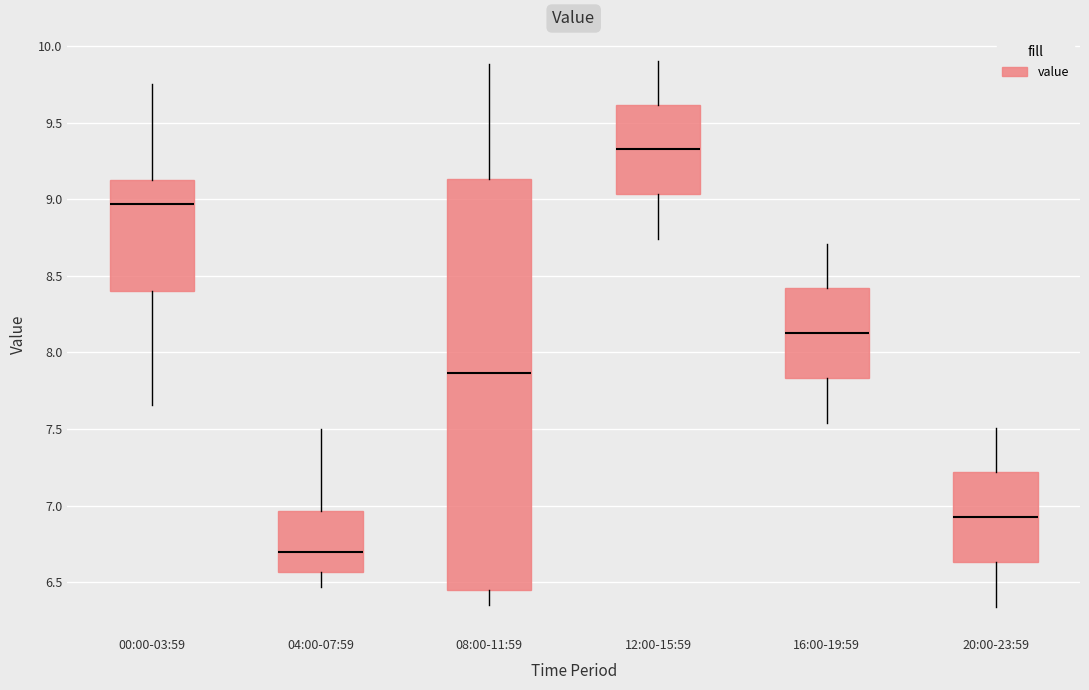

Reading left to right, read every box against the y-axis: the position of its median line, the range the box covers, and the ends of its whiskers. The values are not printed on the chart, so give them approximately, as read against the axis.

00:00-03:59: median 8.95, box 8.40 to 9.10, whiskers 7.65 to 9.75
04:00-07:59: median 6.70, box 6.55 to 6.95, whiskers 6.45 to 7.50
08:00-11:59: median 7.85, box 6.45 to 9.15, whiskers 6.35 to 9.90
12:00-15:59: median 9.35, box 9.05 to 9.60, whiskers 8.75 to 9.90
16:00-19:59: median 8.15, box 7.85 to 8.40, whiskers 7.55 to 8.70
20:00-23:59: median 6.95, box 6.65 to 7.20, whiskers 6.35 to 7.50